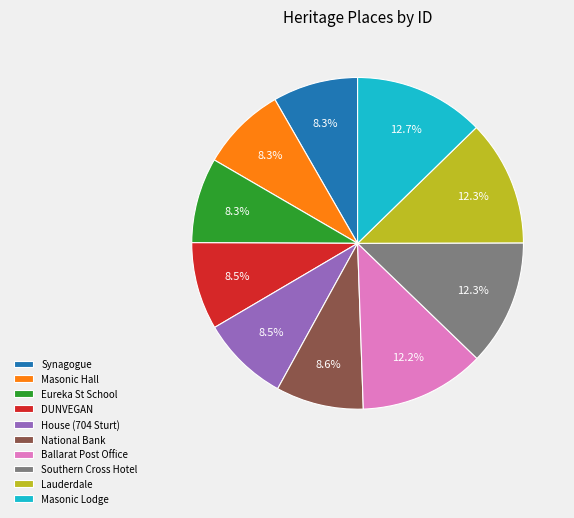

Combined, what portion of the pie is Masonic Hall and DUNVEGAN?

16.8%